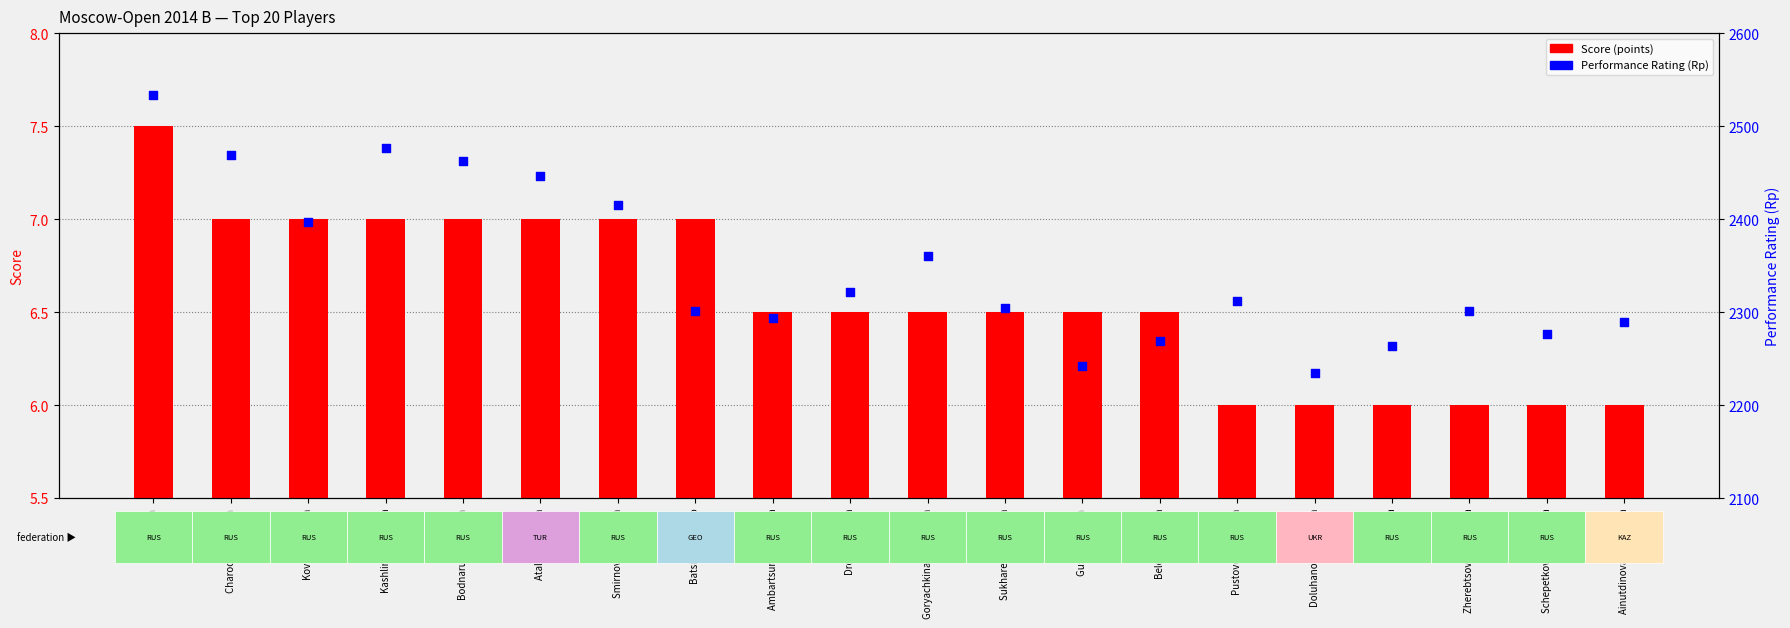

What are all the series names shown in the legend?

Score (points), Performance Rating (Rp)